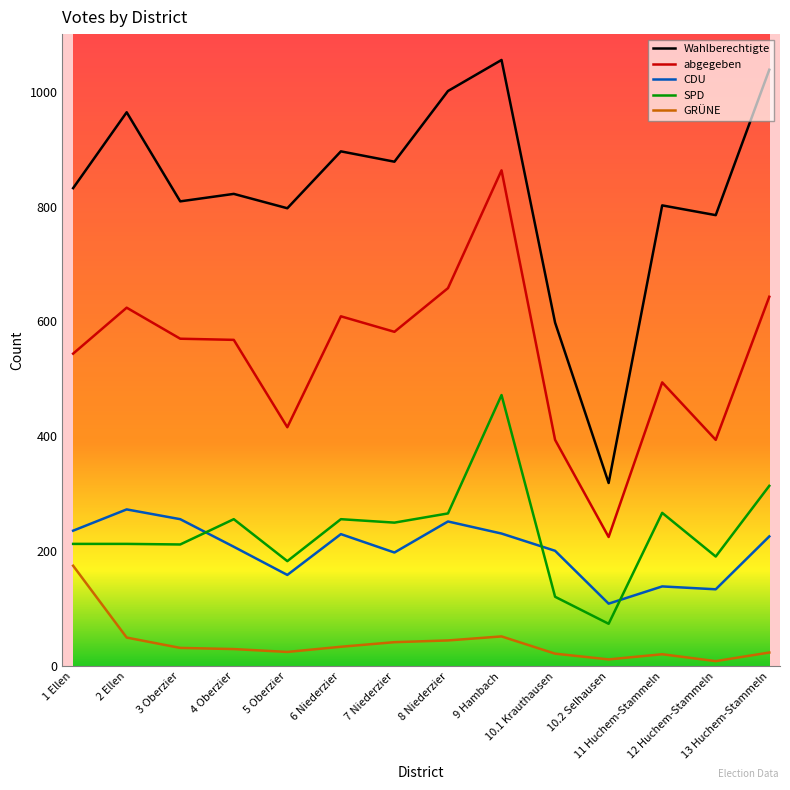

List the series in order of their peak value, lowest first.

GRÜNE, CDU, SPD, abgegeben, Wahlberechtigte